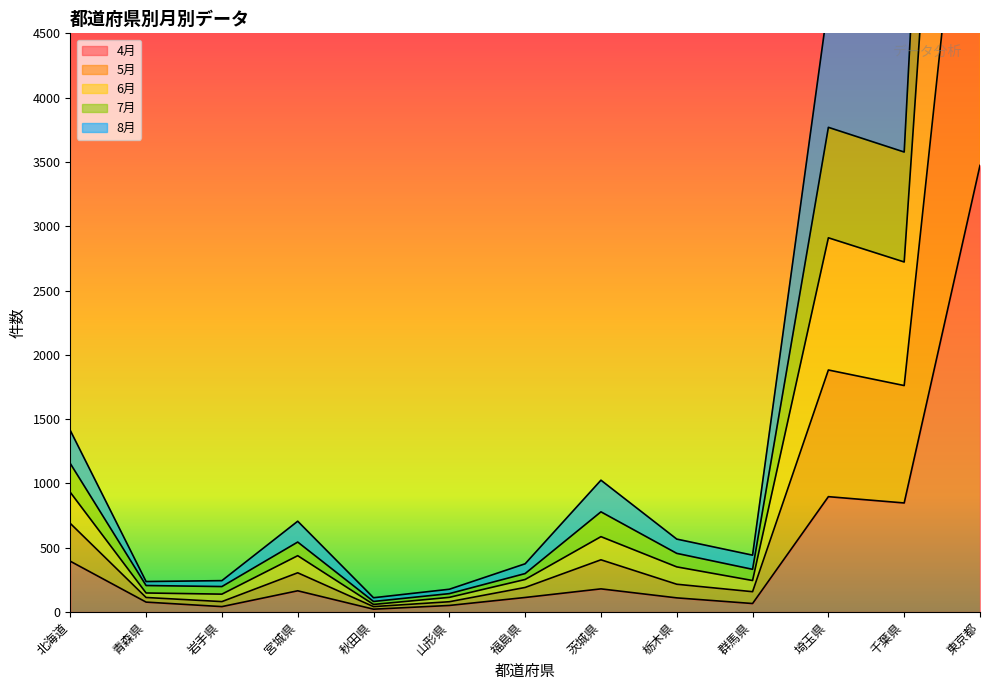

What is the difference between the highest and lowest values at 福島県?

262